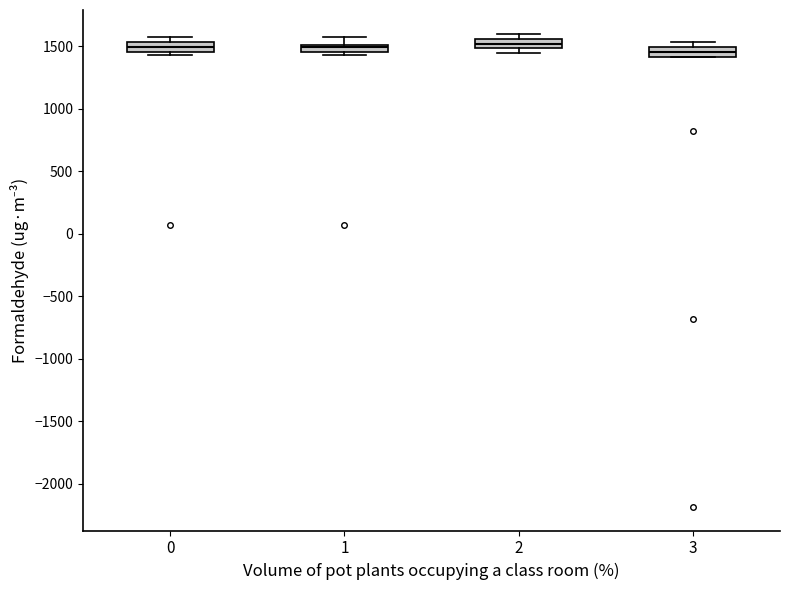

Where is the lower edge of the box at x = 2 on the y-axis? The values are not printed on the chart, so give them approximately, as read against the axis.

1500